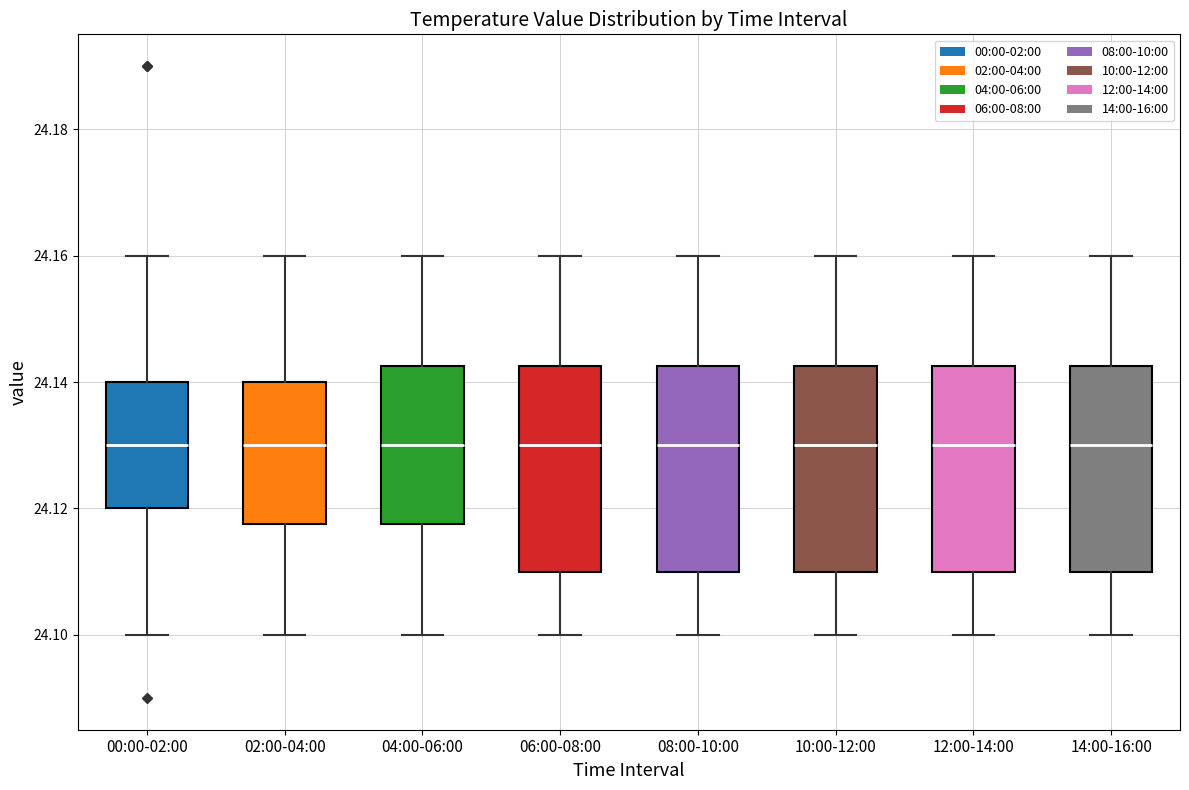

Reading left to right, read every box against the y-axis: the position of its median line, the range the box covers, and the ends of its whiskers. The values are not printed on the chart, so give them approximately, as read against the axis.

00:00-02:00: median 24.130, box 24.120 to 24.140, whiskers 24.100 to 24.160
02:00-04:00: median 24.130, box 24.118 to 24.140, whiskers 24.100 to 24.160
04:00-06:00: median 24.130, box 24.118 to 24.142, whiskers 24.100 to 24.160
06:00-08:00: median 24.130, box 24.110 to 24.142, whiskers 24.100 to 24.160
08:00-10:00: median 24.130, box 24.110 to 24.142, whiskers 24.100 to 24.160
10:00-12:00: median 24.130, box 24.110 to 24.142, whiskers 24.100 to 24.160
12:00-14:00: median 24.130, box 24.110 to 24.142, whiskers 24.100 to 24.160
14:00-16:00: median 24.130, box 24.110 to 24.142, whiskers 24.100 to 24.160